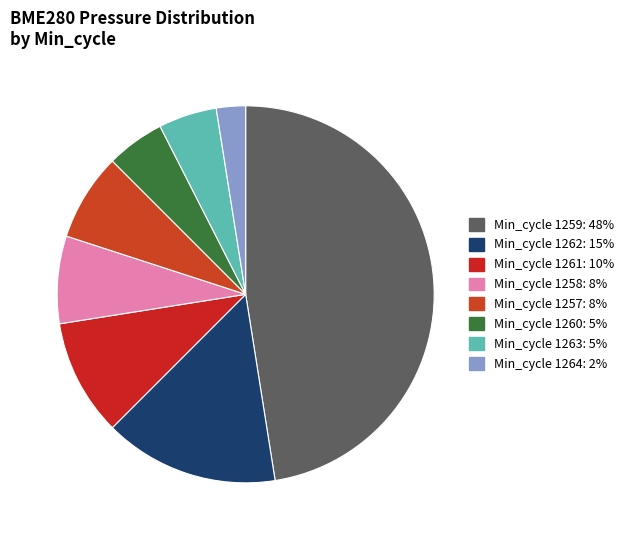

How many segments does this pie chart have?

8